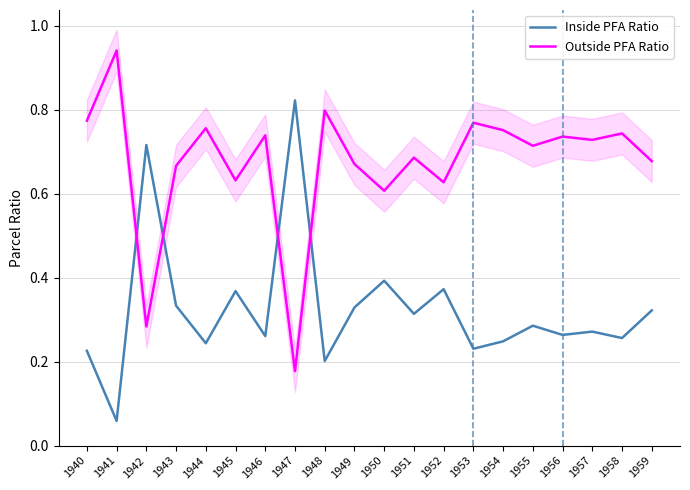

Rank the series at 1949 from lowest to highest value.

Inside PFA Ratio, Outside PFA Ratio